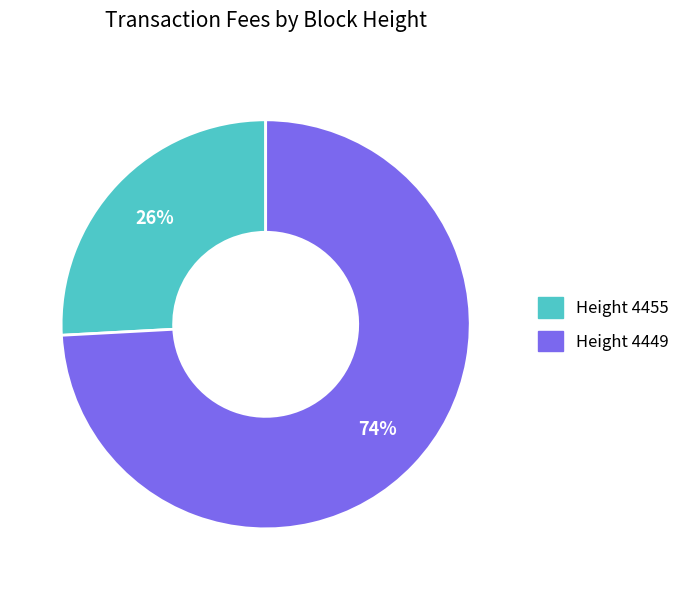

Is there a majority slice in this chart?

Yes